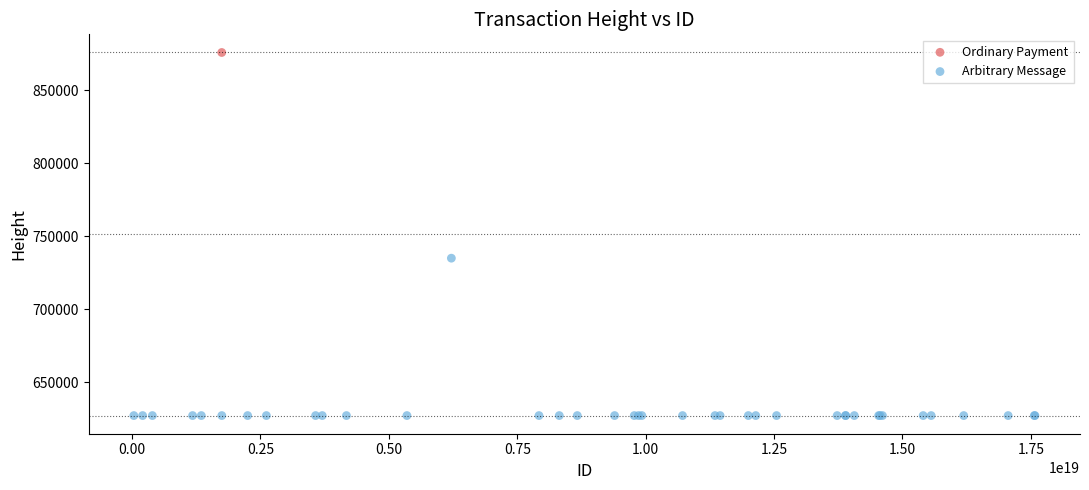

What are all the series names shown in the legend?

Ordinary Payment, Arbitrary Message